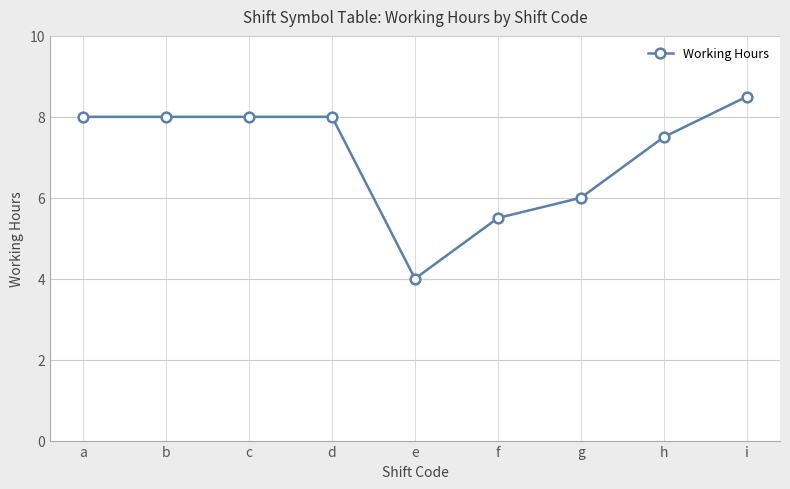

How many lines are shown in the chart?

1